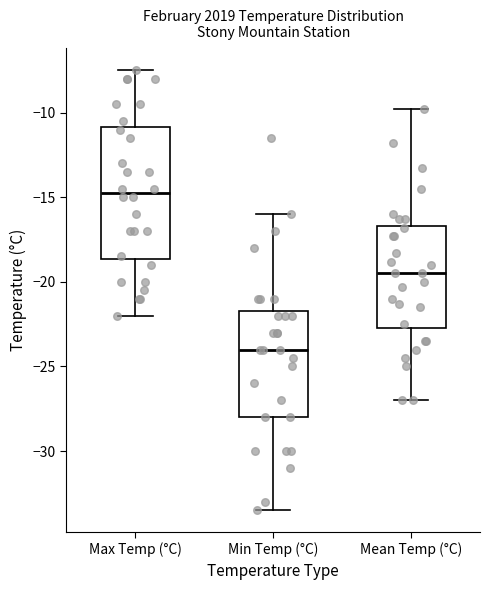

Which box's median line is the lowest?

Min Temp (°C)